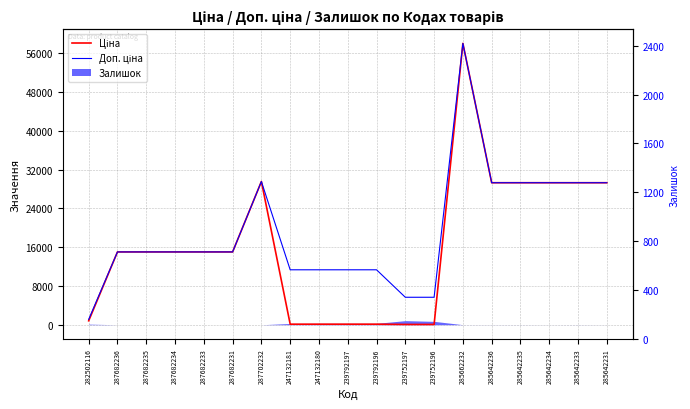

True or false: Ціна and Доп. ціна cross at least once.

False